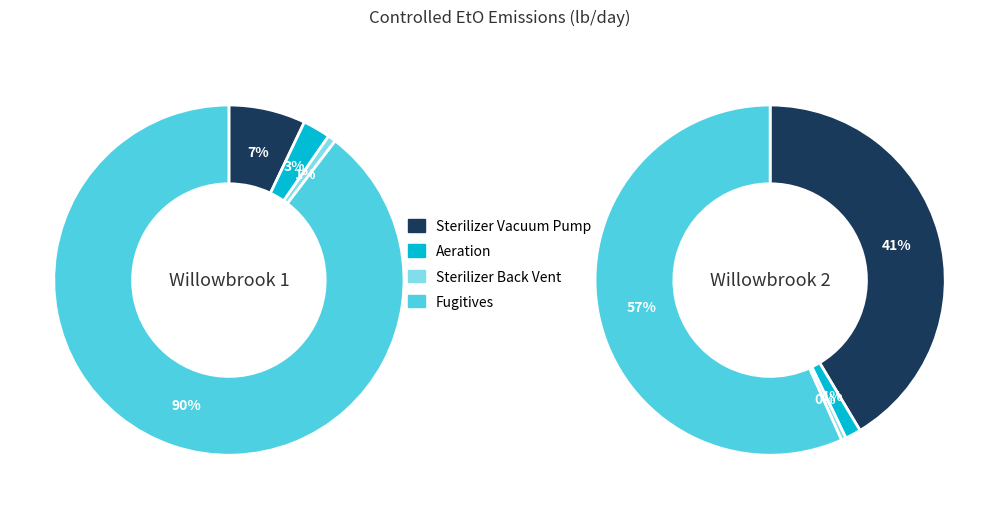

Between Sterilizer Back Vent and Aeration, which is larger?

Aeration